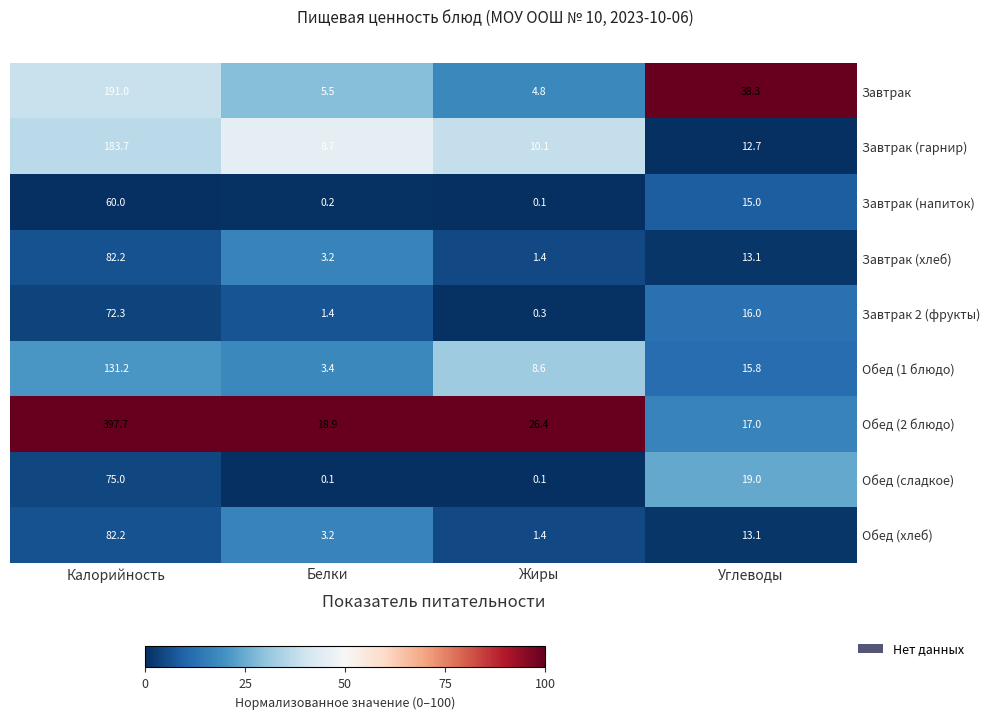

Which category has the highest value in the Обед (сладкое) series?

Калорийность